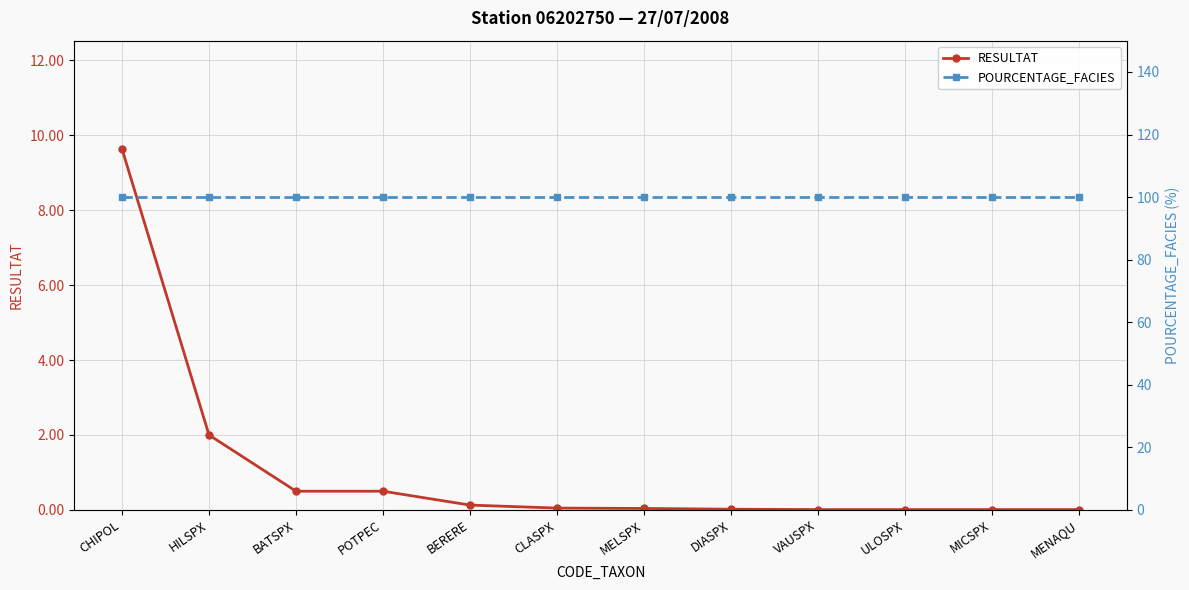

Count the number of data series in this chart.

2